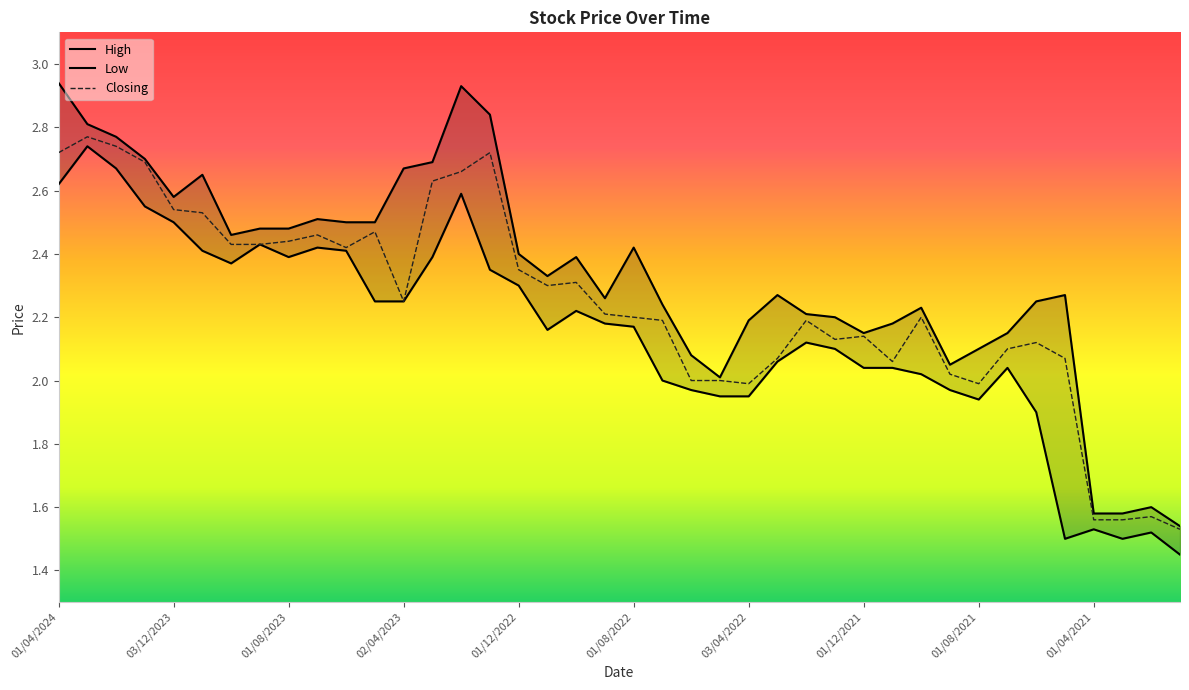

How many lines are shown in the chart?

3